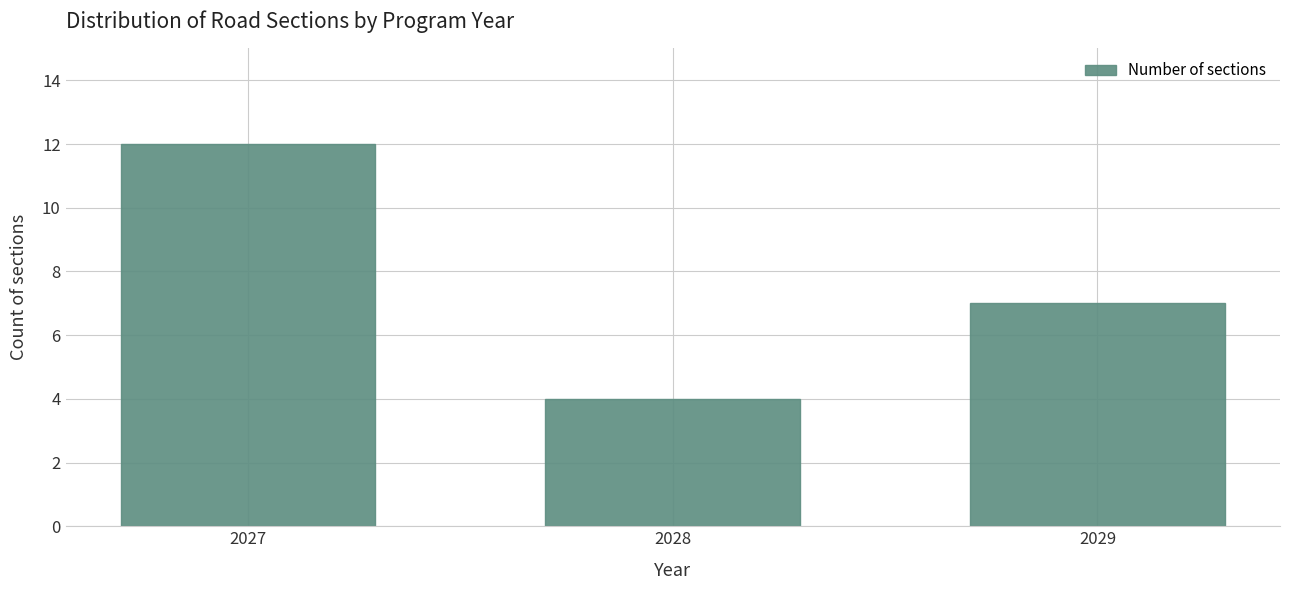

Reading left to right, what are all the values shown in this chart?

12	4	7